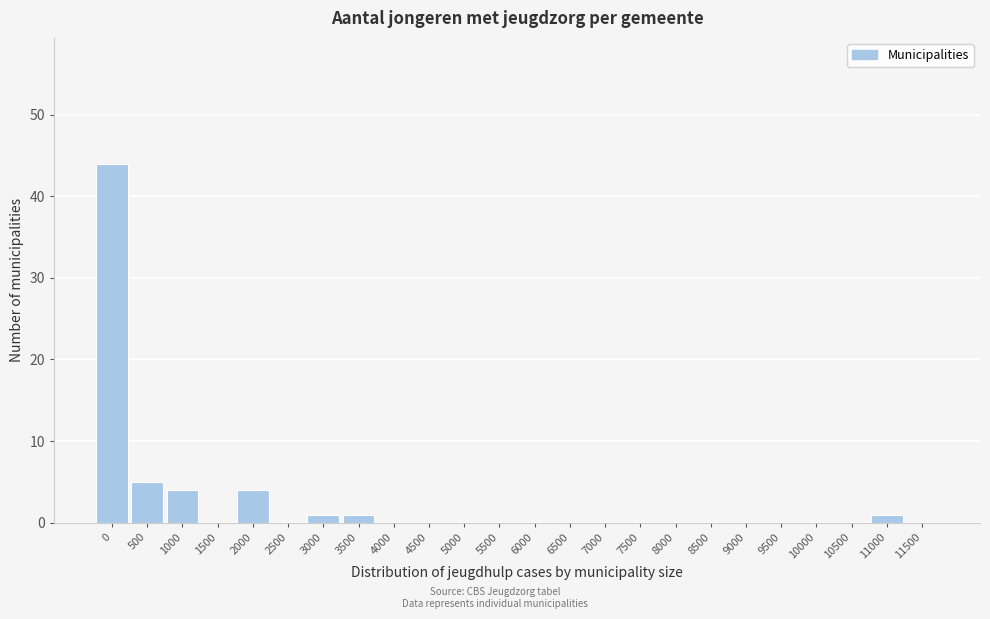

Reading left to right, what are all the values shown in this chart?

0=44	500=5	1000=4	1500=0	2000=4	2500=0	3000=1	3500=1	4000=0	4500=0	5000=0	5500=0	6000=0	6500=0	7000=0	7500=0	8000=0	8500=0	9000=0	9500=0	10000=0	10500=0	11000=1	11500=0